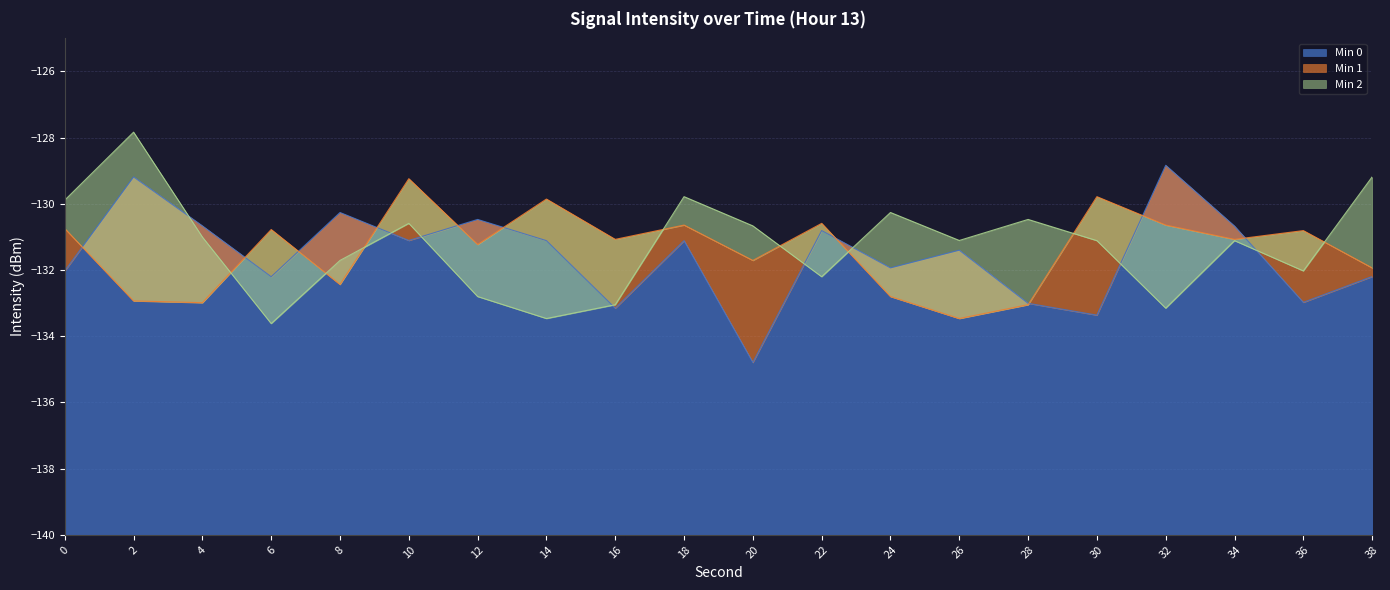

What is the value of the Min 0 point at the 19th from the left?

-133.0